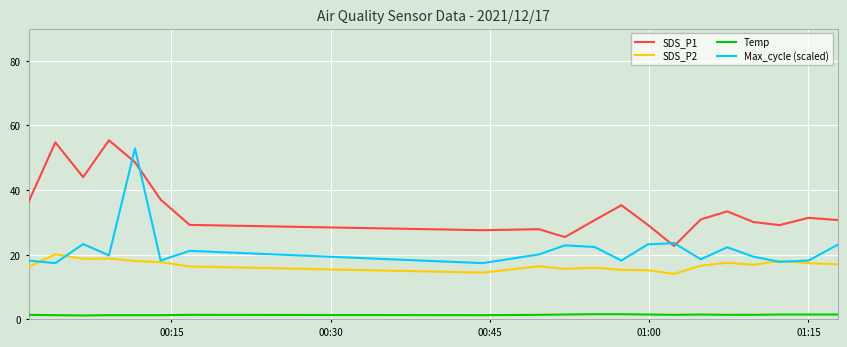

Which series has the largest total across all categories?

SDS_P1